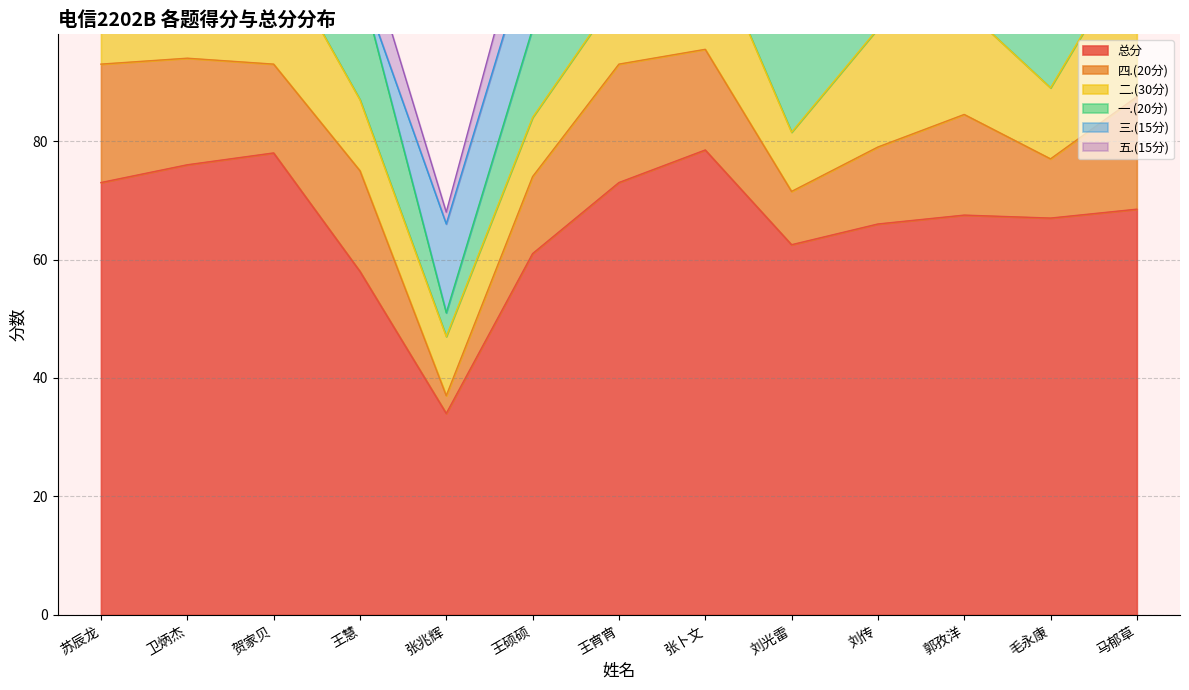

What is the difference between the highest and lowest values at 苏辰龙?

65.0